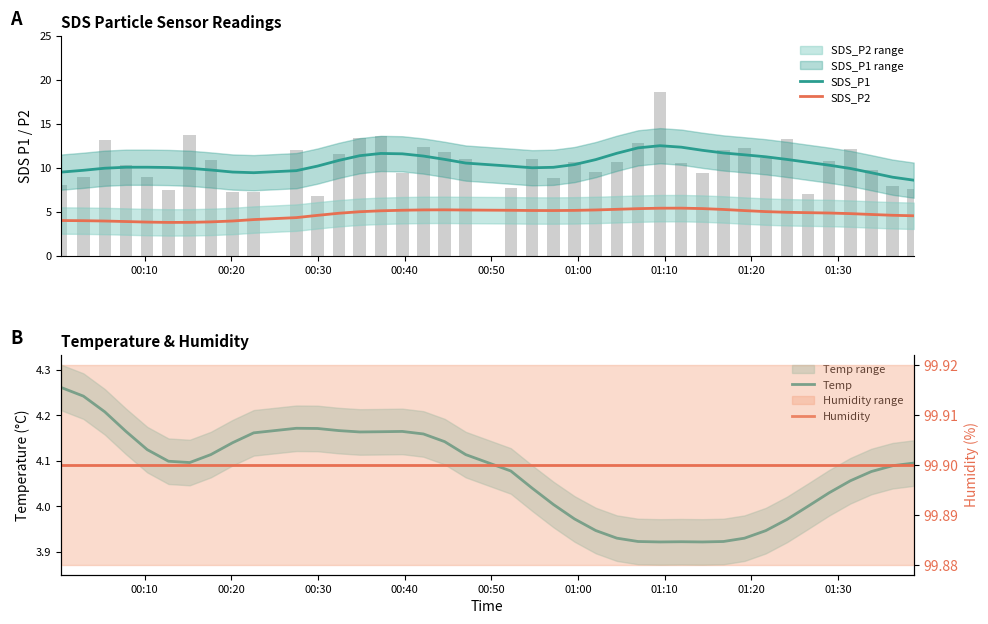

True or false: SDS_P2 and SDS_P1 intersect in this chart.

False